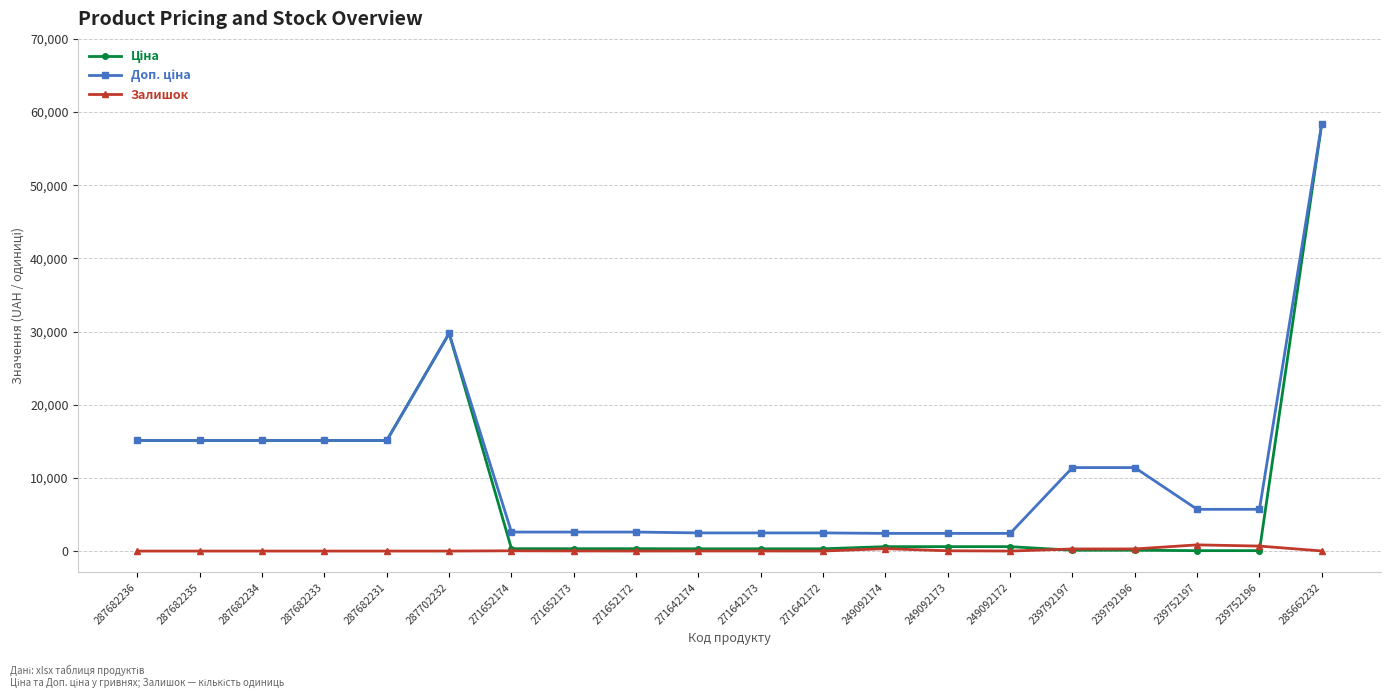

What is the difference between the highest and lowest values at 287682236?

15120.0